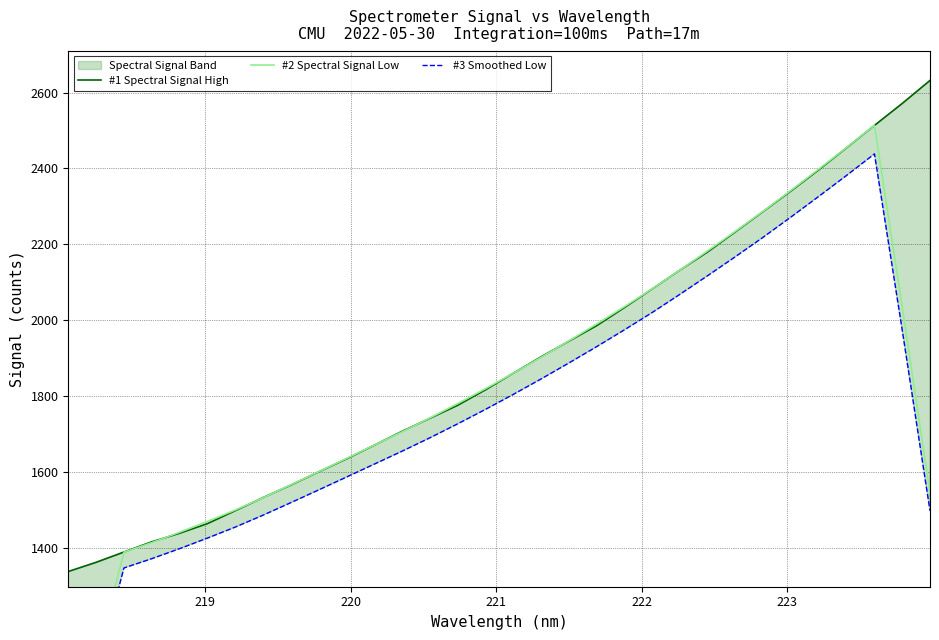

Reading right to left, what are all the values shown in this chart?

#1 Spectral Signal High: 2632.3	2571.6	2513.7	2455.0	2396.8	2341.0	2286.9	2233.3	2180.2	2132.1	2082.3	2033.2	1985.4	1944.5	1903.1	1859.9	1816.2	1775.4	1740.9	1706.6	1670.0	1633.9	1599.6	1564.8	1531.7	1497.2	1463.1	1437.7	1415.1	1388.1	1361.0	1336.7
#2 Spectral Signal Low: 1543.5	2034.5	2513.9	2455.6	2398.7	2342.6	2287.7	2234.7	2183.0	2132.2	2082.6	2035.5	1989.7	1945.2	1901.8	1859.8	1819.1	1779.8	1741.8	1705.3	1670.2	1635.0	1600.0	1565.4	1531.3	1498.9	1468.9	1440.2	1413.0	1387.7	1100.2	817.2
#3 Smoothed Low: 1497.2	1973.5	2438.5	2382.0	2326.7	2272.4	2219.0	2167.7	2117.5	2068.3	2020.2	1974.4	1930.0	1886.9	1844.8	1804.0	1764.5	1726.4	1689.5	1654.2	1620.1	1585.9	1552.0	1518.5	1485.3	1453.9	1424.9	1397.0	1370.6	1346.1	1067.2	792.7